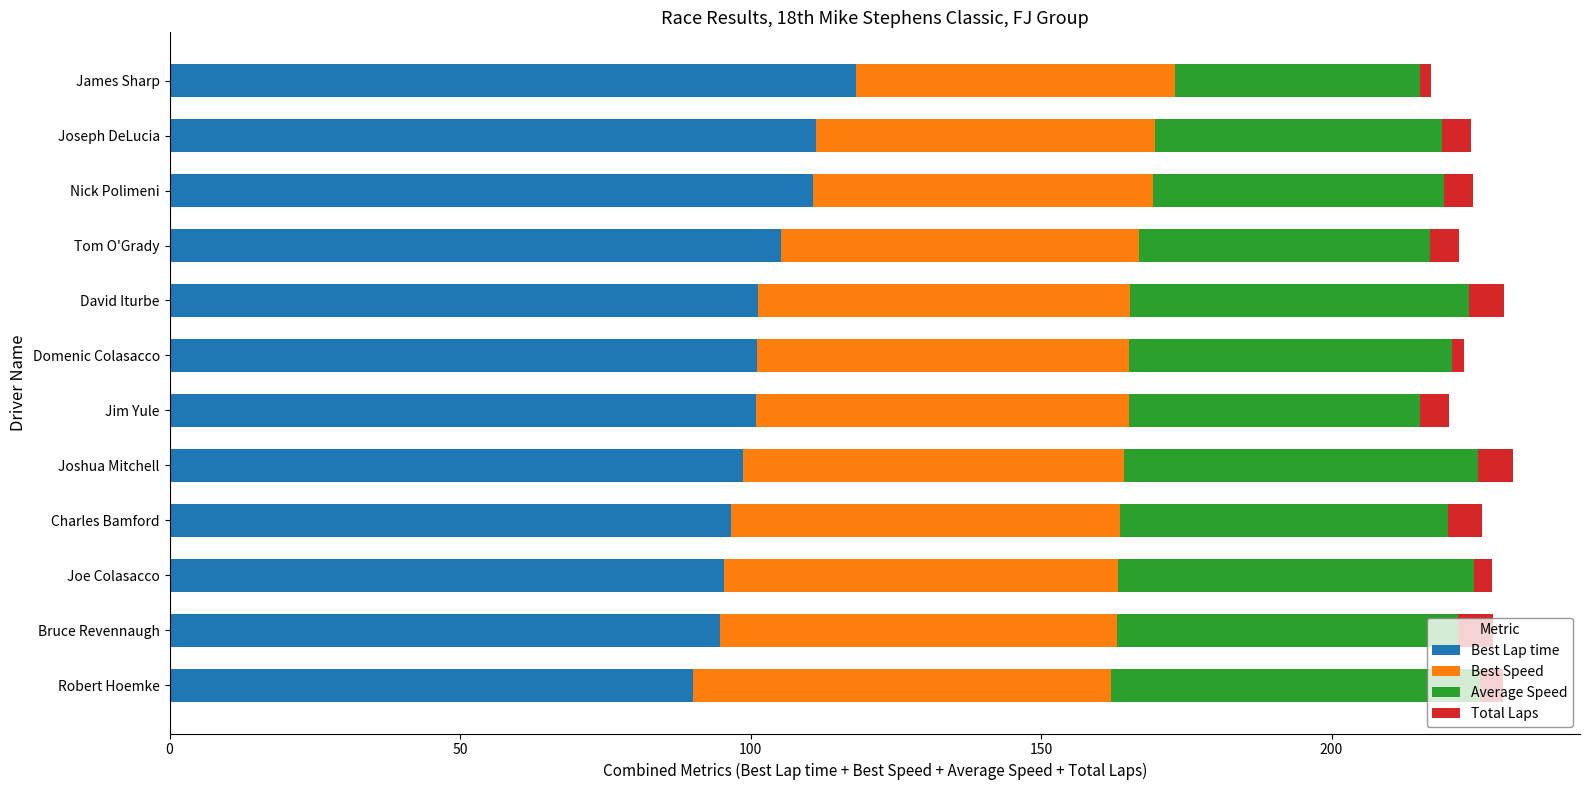

What is the difference between the second highest and second lowest values in the Best Lap time series?

16.6